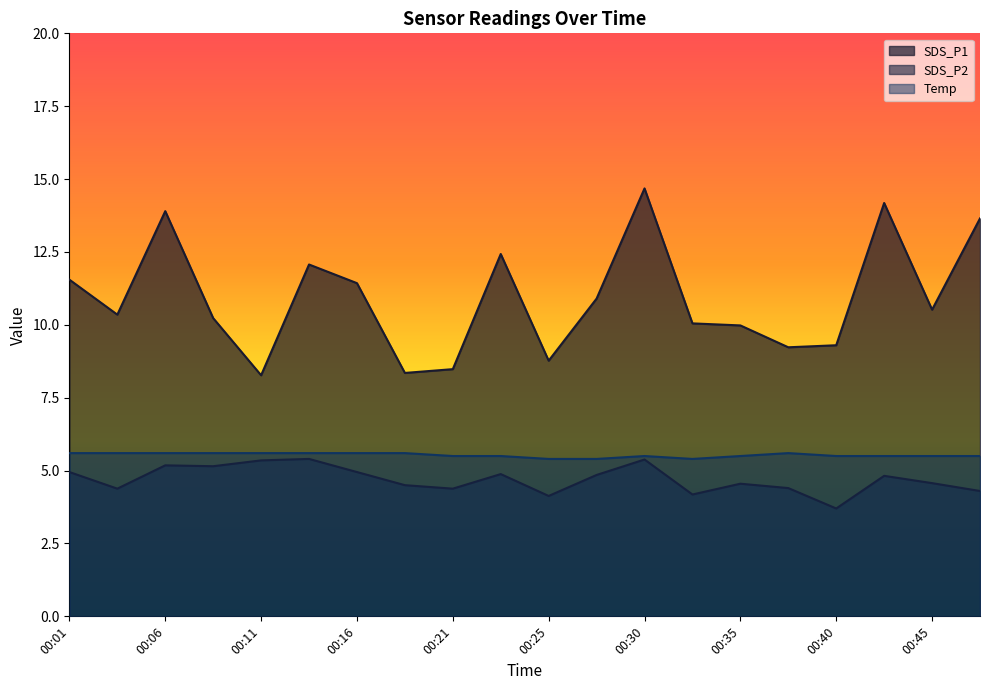

What is the value of the SDS_P2 point at the 5th from the left?

5.3